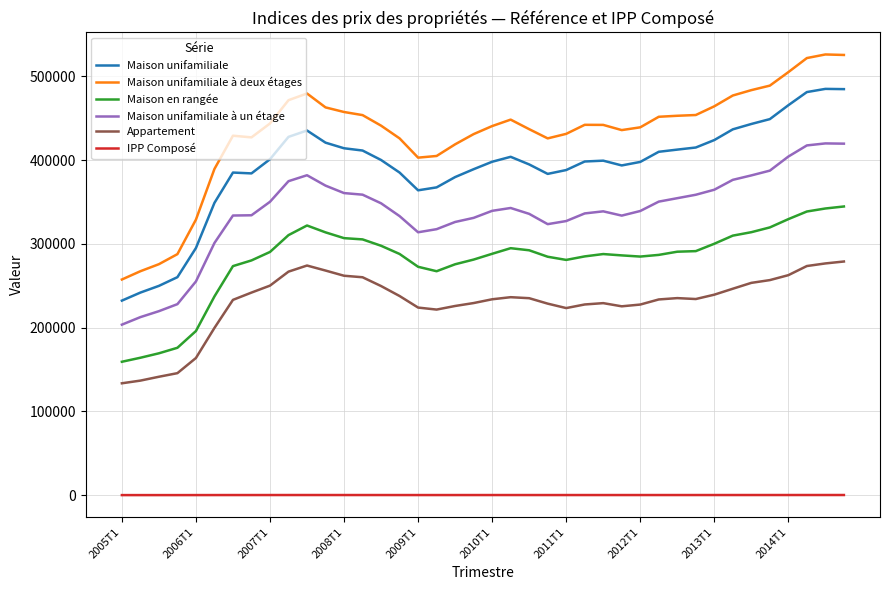

Which series has the widest spread of values?

Maison unifamiliale à deux étages